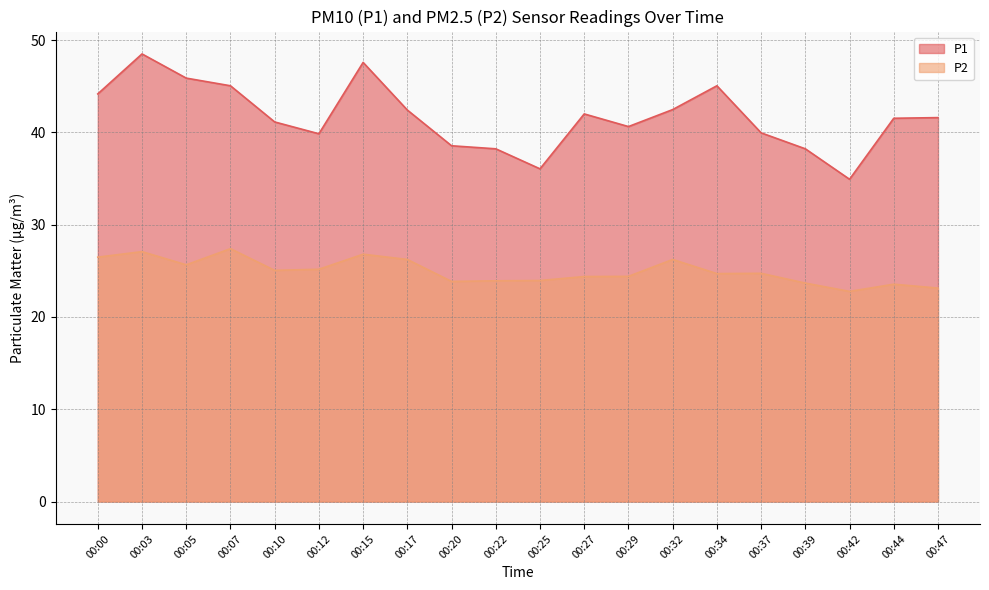

Reading right to left, extract all data points from this chart.

P1: 00:47=41.6	00:44=41.5	00:42=34.9	00:39=38.2	00:37=40.0	00:34=45.0	00:32=42.5	00:29=40.6	00:27=42.0	00:25=36.0	00:22=38.2	00:20=38.5	00:17=42.4	00:15=47.6	00:12=39.9	00:10=41.1	00:07=45.0	00:05=45.9	00:03=48.5	00:00=44.2
P2: 00:47=23.1	00:44=23.6	00:42=22.8	00:39=23.7	00:37=24.7	00:34=24.7	00:32=26.2	00:29=24.4	00:27=24.4	00:25=23.9	00:22=23.9	00:20=23.9	00:17=26.2	00:15=26.8	00:12=25.2	00:10=25.1	00:07=27.4	00:05=25.6	00:03=27.1	00:00=26.5